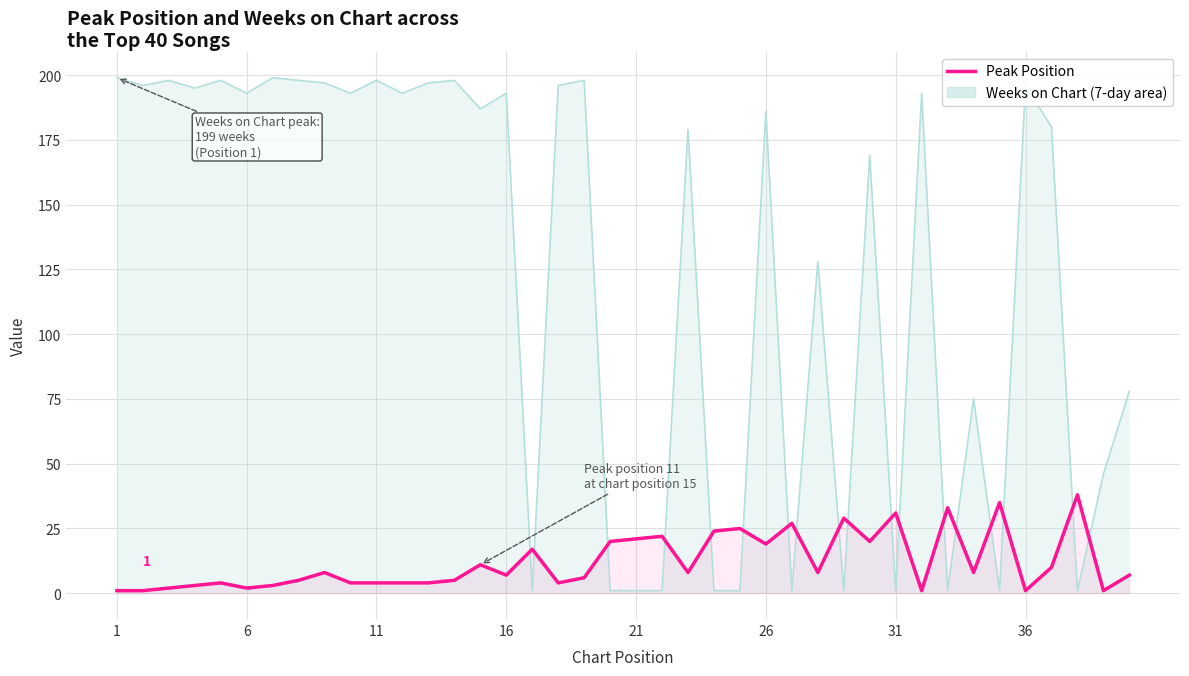

Reading left to right, list all the values displayed in this chart.

1	1	2	3	4	2	3	5	8	4	4	4	4	5	11	7	17	4	6	20	21	22	8	24	25	19	27	8	29	20	31	1	33	8	35	1	10	38	1	7